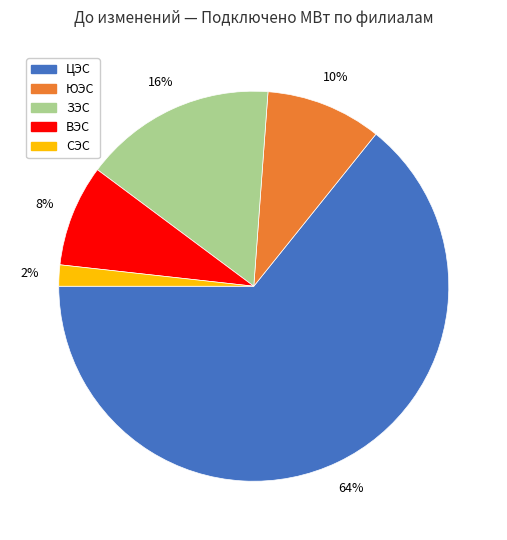

What percentage is the ЗЭС slice, to the nearest percent?

16%